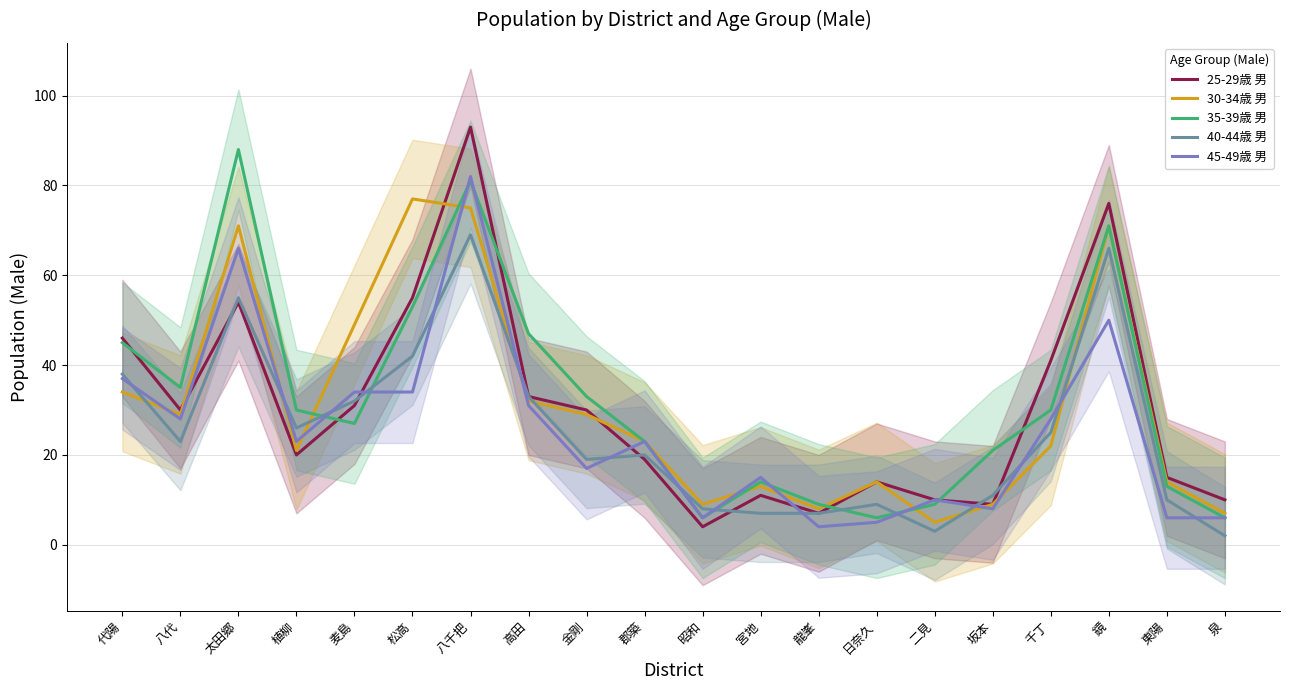

Is the value of 35-39歳 男 at 太田郷 greater than the value of 30-34歳 男 at 麦島?

Yes